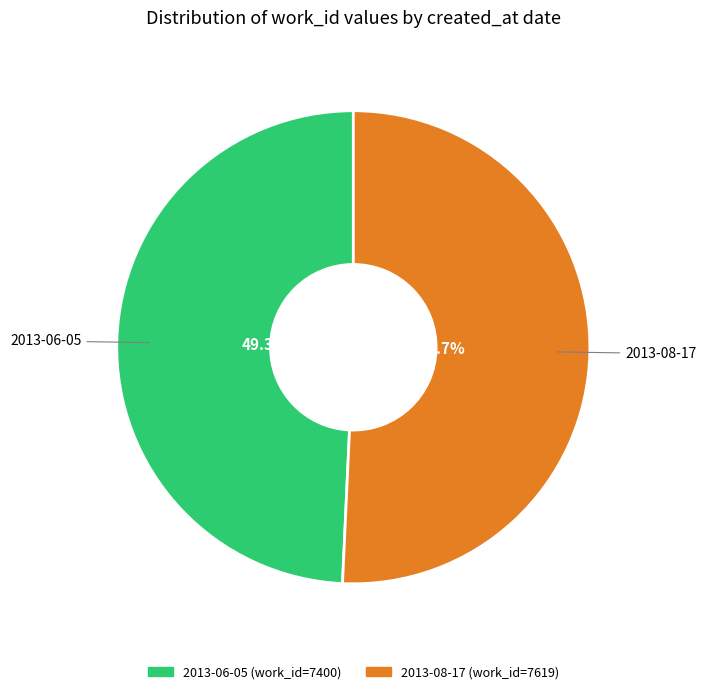

What percentage is the 2013-06-05 slice, to the nearest percent?

49%